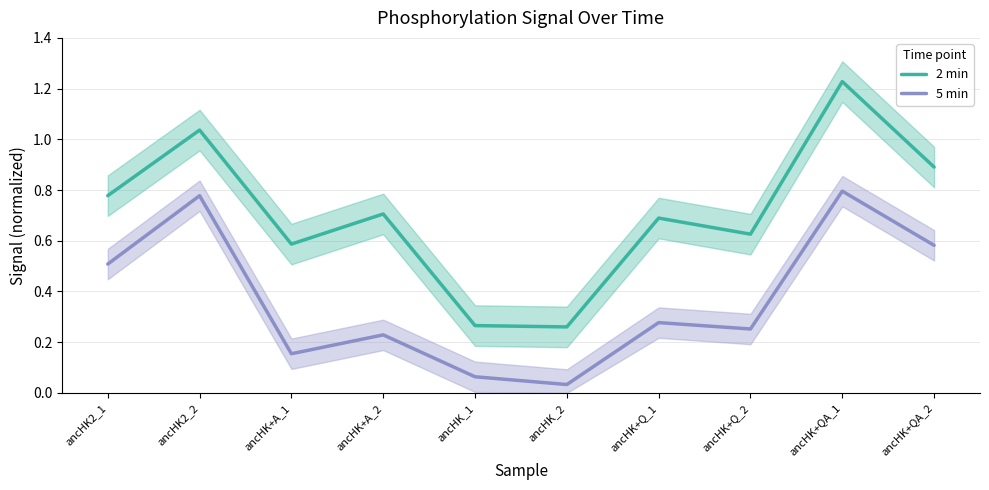

Reading right to left, list all the values displayed in this chart.

2 min: ancHK+QA_2=0.9	ancHK+QA_1=1.2	ancHK+Q_2=0.6	ancHK+Q_1=0.7	ancHK_2=0.3	ancHK_1=0.3	ancHK+A_2=0.7	ancHK+A_1=0.6	ancHK2_2=1.0	ancHK2_1=0.8
5 min: ancHK+QA_2=0.6	ancHK+QA_1=0.8	ancHK+Q_2=0.3	ancHK+Q_1=0.3	ancHK_2=0.0	ancHK_1=0.1	ancHK+A_2=0.2	ancHK+A_1=0.2	ancHK2_2=0.8	ancHK2_1=0.5